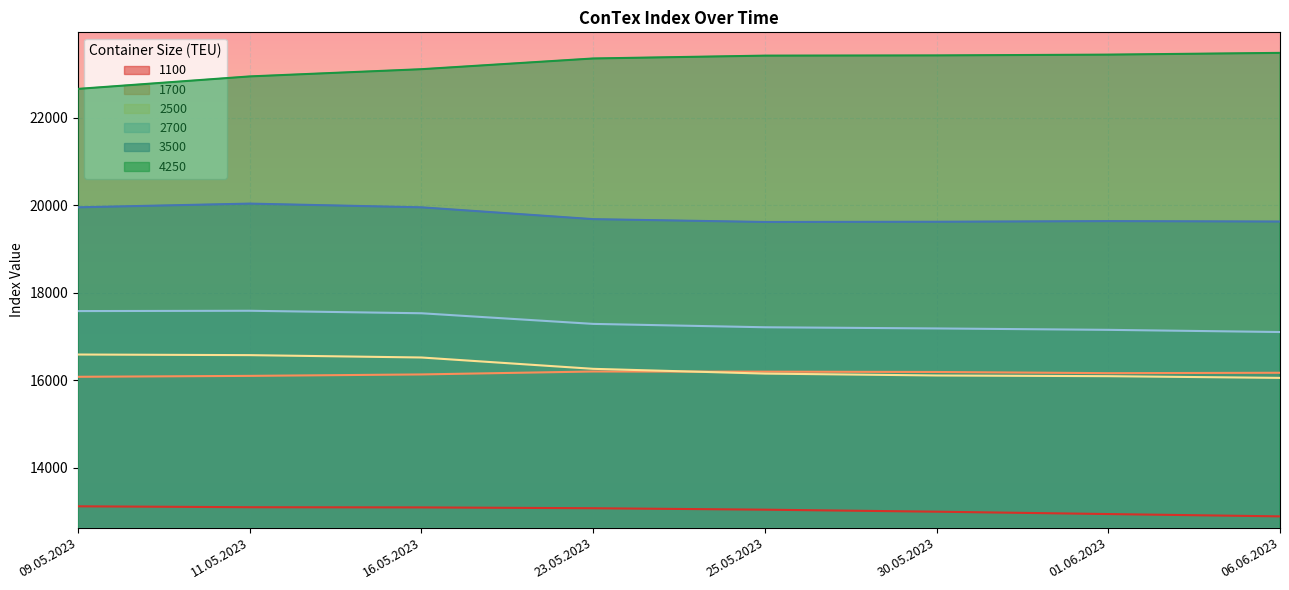

True or false: 3500 and 2700 cross at least once.

False